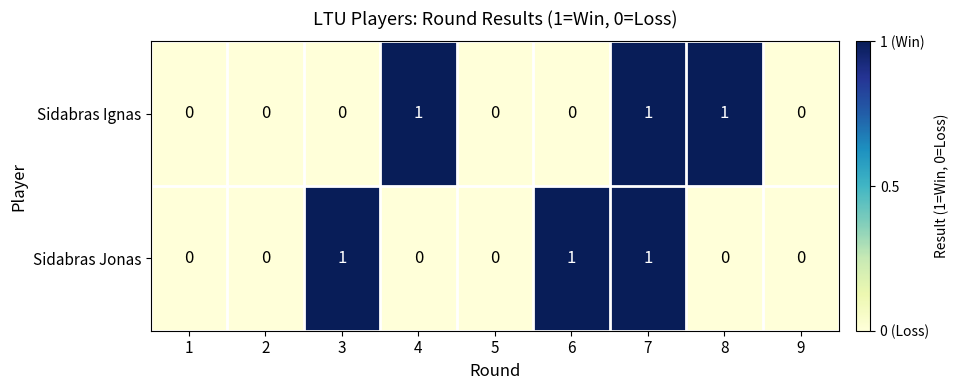

What is the sum of all Sidabras Jonas values?

3